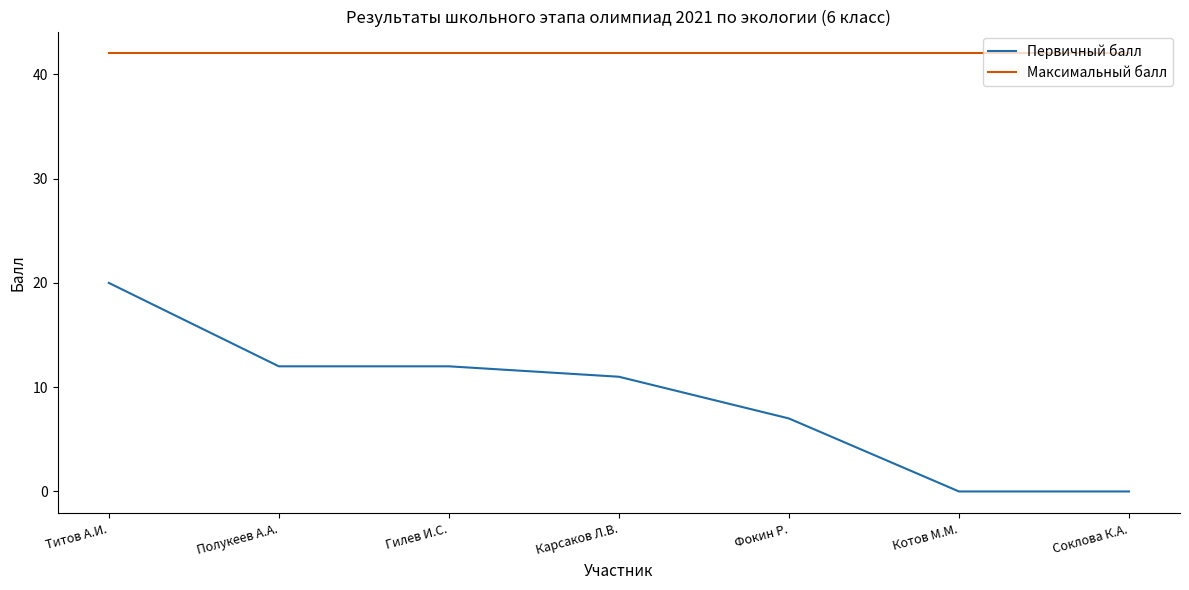

True or false: Максимальный балл and Первичный балл intersect in this chart.

False